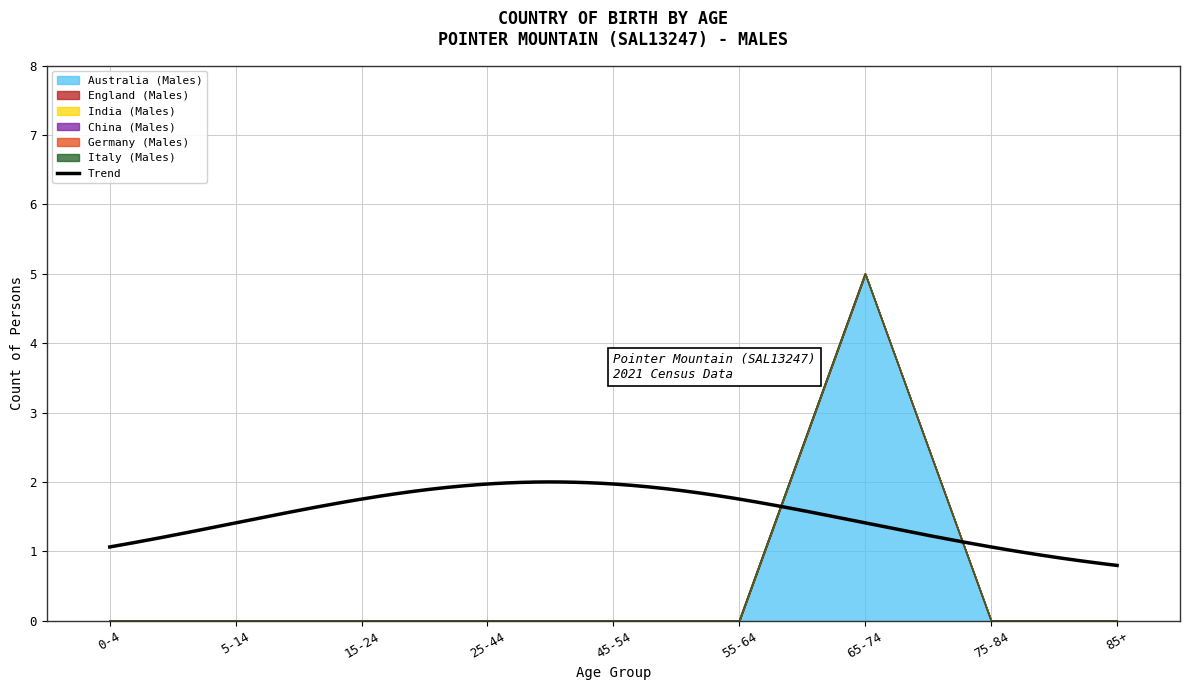

Is the value of Germany (Males) at 15-24 greater than the value of Italy (Males) at 65-74?

No